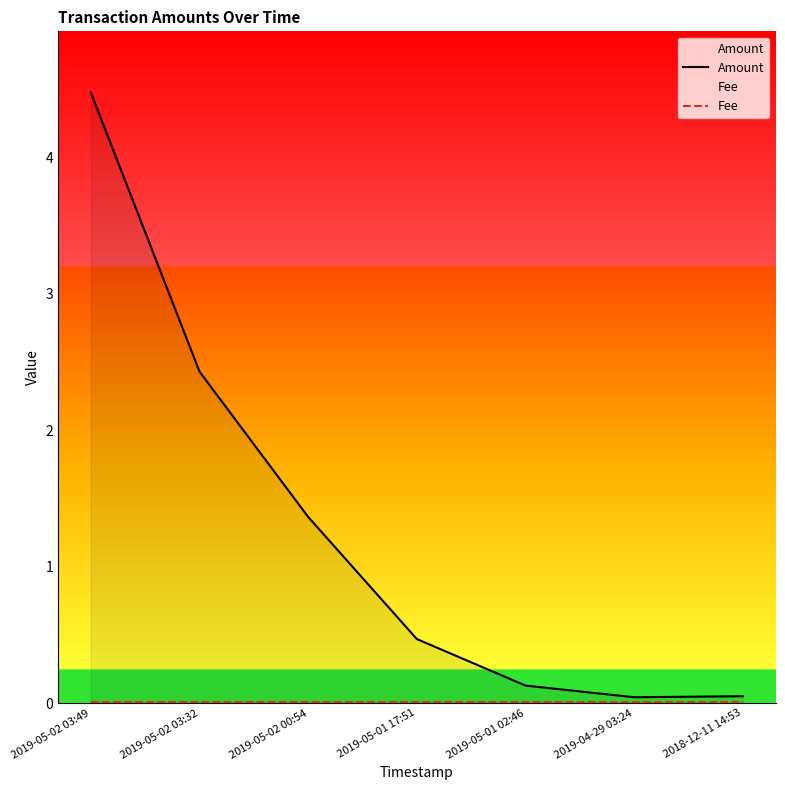

List the series in order of their overall mean, lowest first.

Fee, Amount